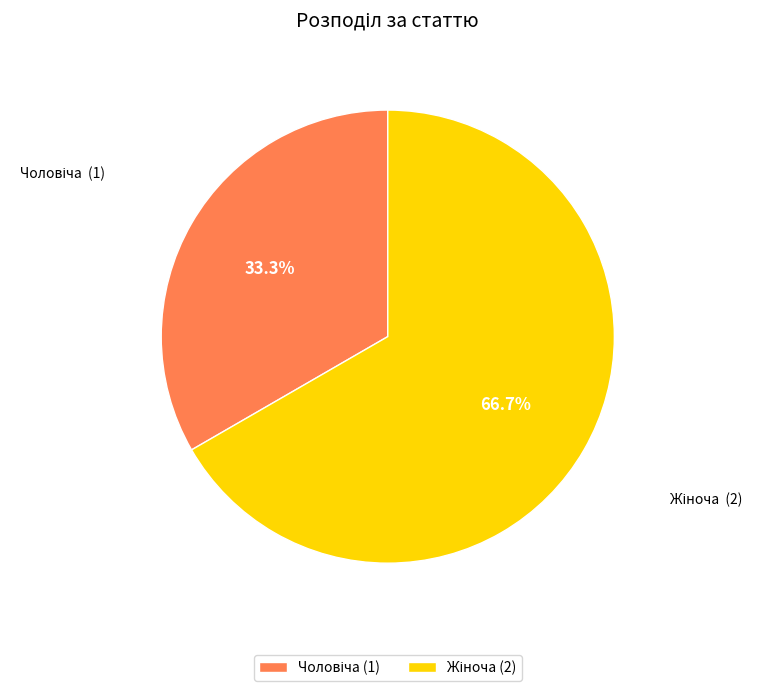

Approximately how many times larger is the value at Жіноча compared to Чоловіча?

2.0